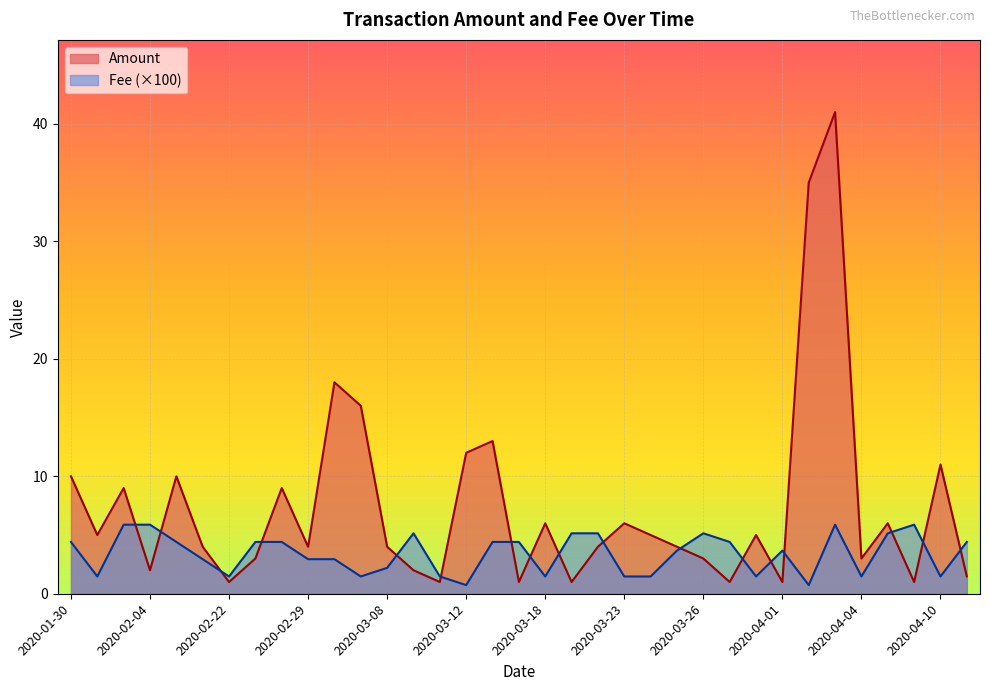

How many times do Amount and Fee cross each other?

17